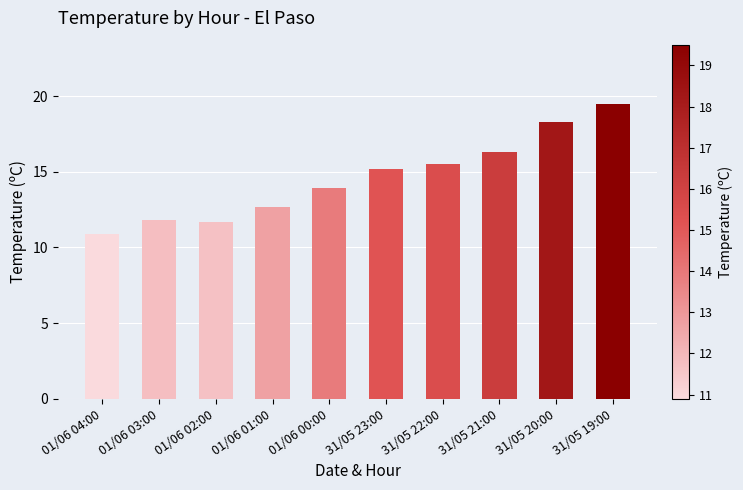

Are the bars grouped side by side (vs. stacked)?

No